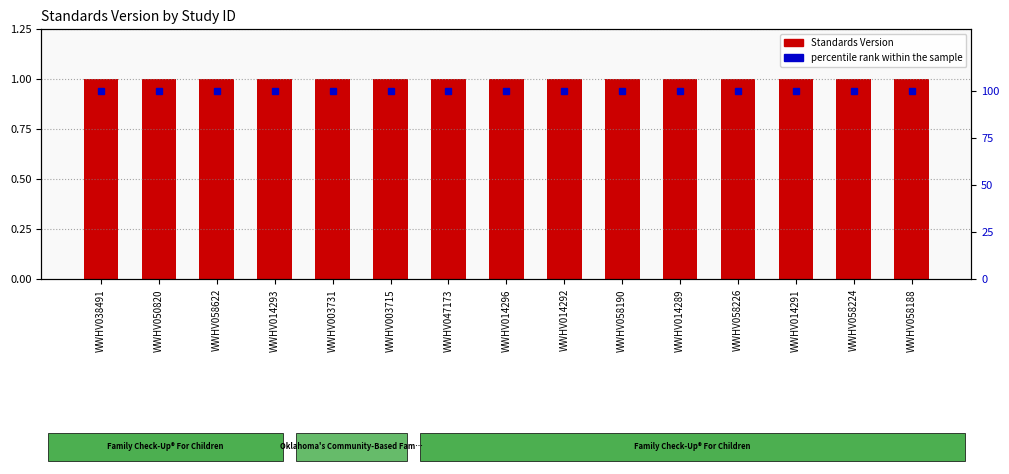

Rank the series by their maximum value, from lowest to highest.

Standards Version, percentile rank within the sample